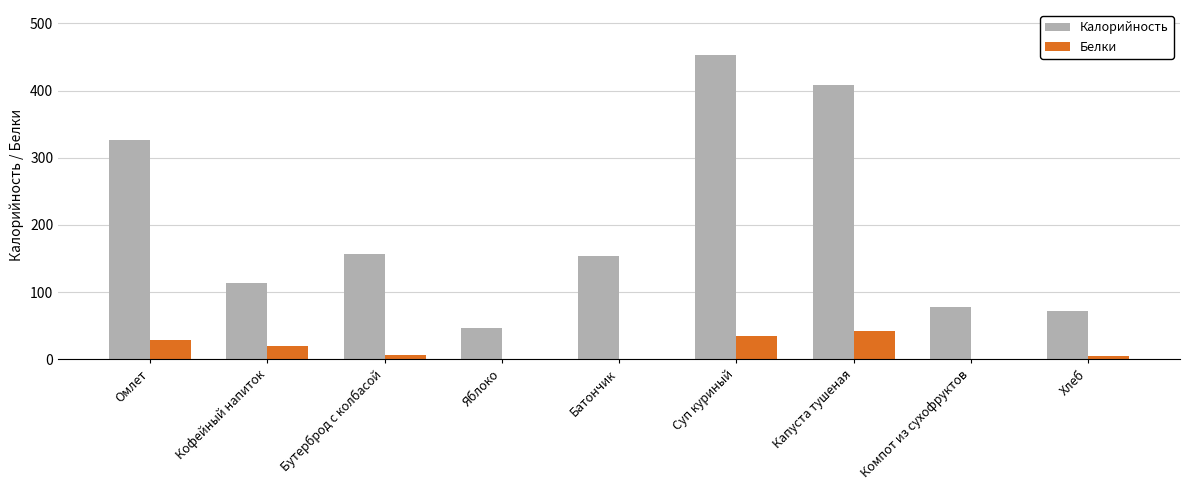

What is the sum of the Калорийность values at Компот из сухофруктов and Бутерброд с колбасой?

234.6